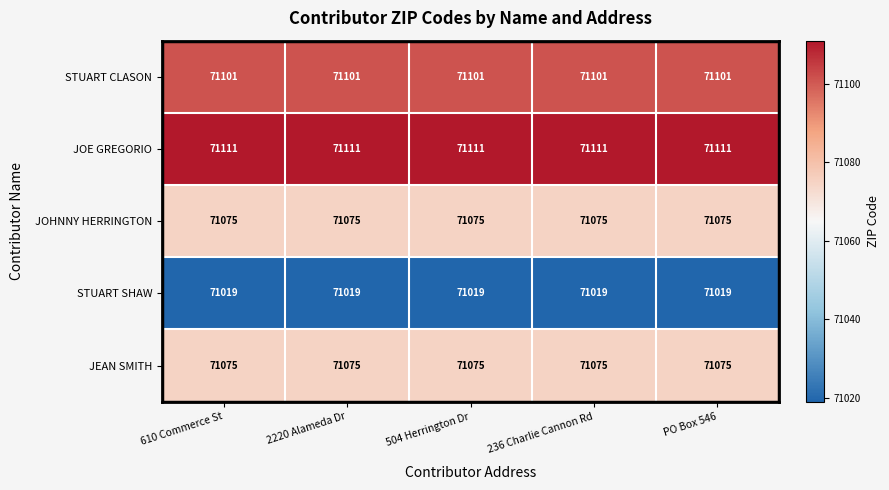

Where is JEAN SMITH nearest to the value 71075?

610 Commerce St